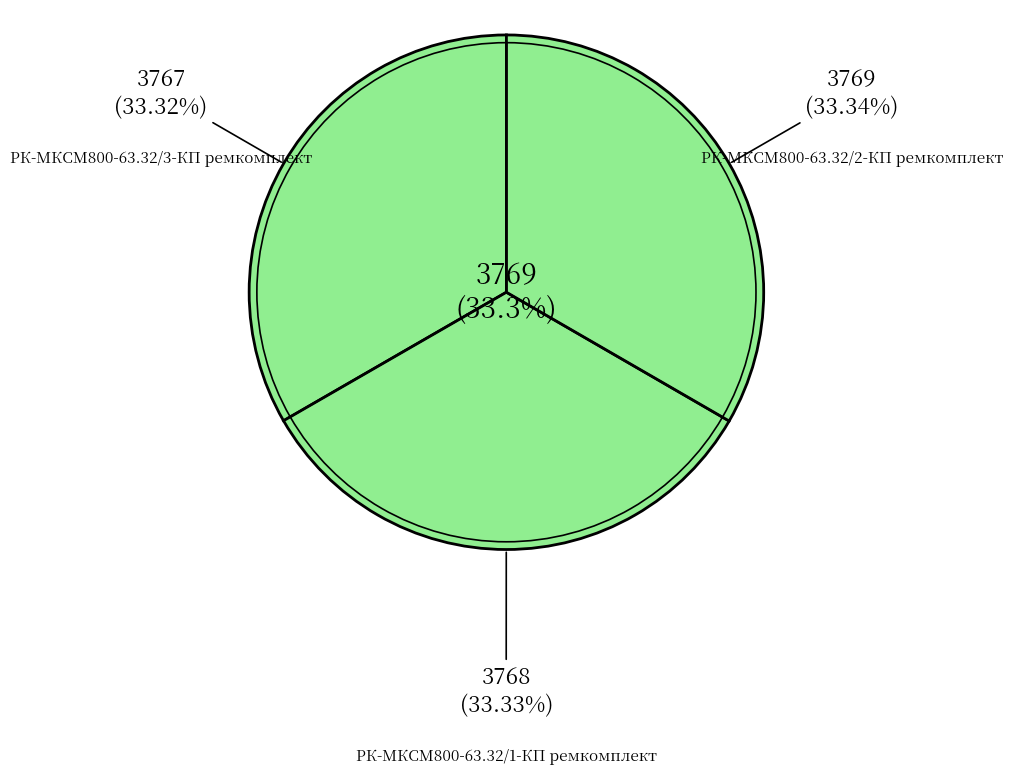

To the nearest percent, what portion does РК-МКСМ800-63.32/1-КП ремкомплект represent?

33%